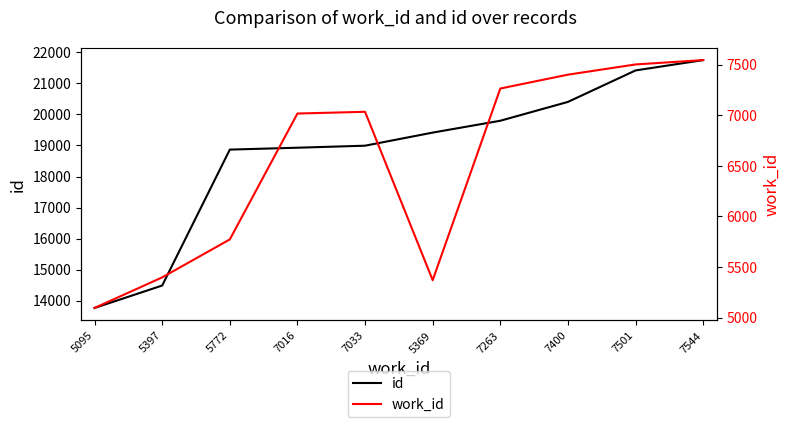

How many data points in work_id are less than 7033?

5